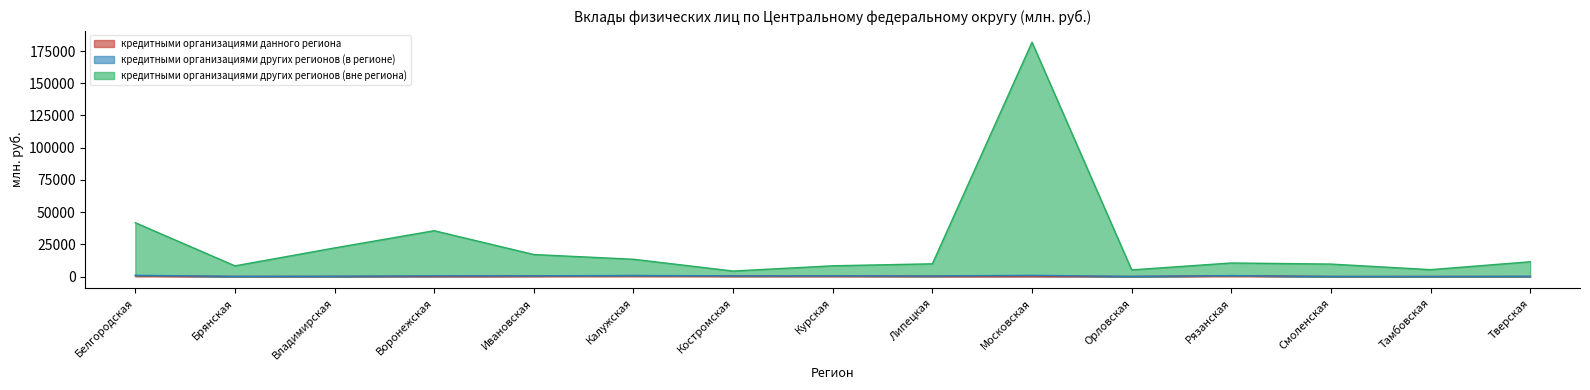

What is the label of the 1st point from the right?

Тверская